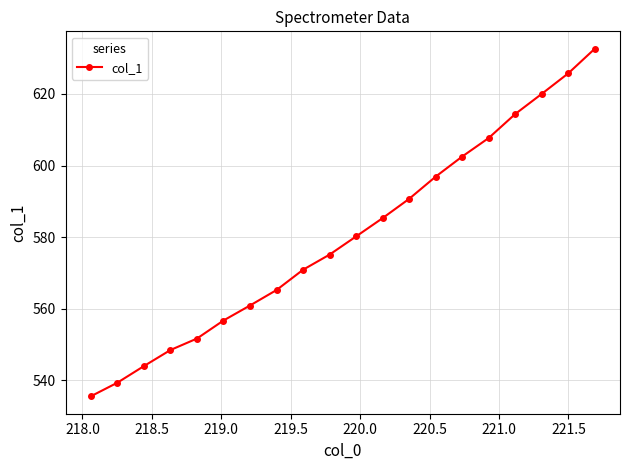

What is the minimum value shown in the chart?

535.5